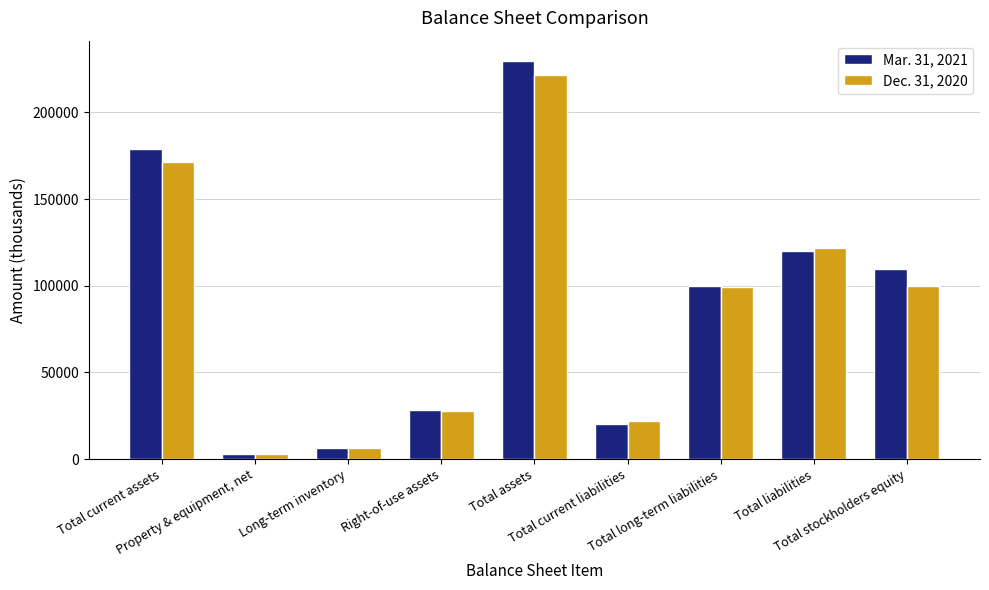

How many categories are shown in the chart?

9